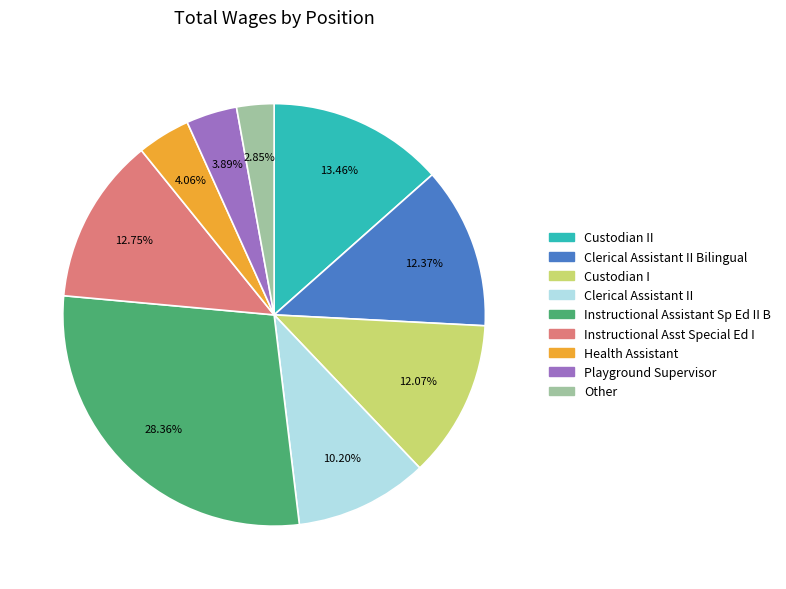

Is there any slice that represents more than half of the pie?

No